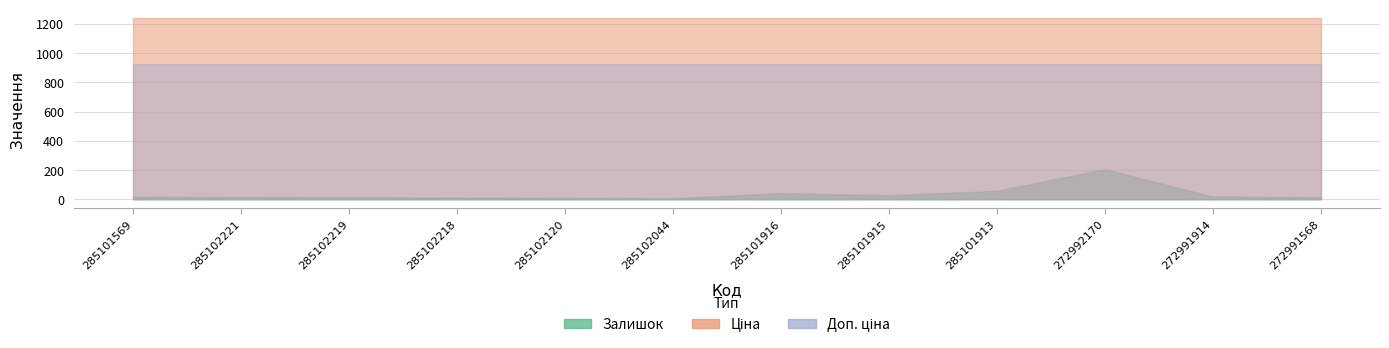

How many data points does each series have?

12